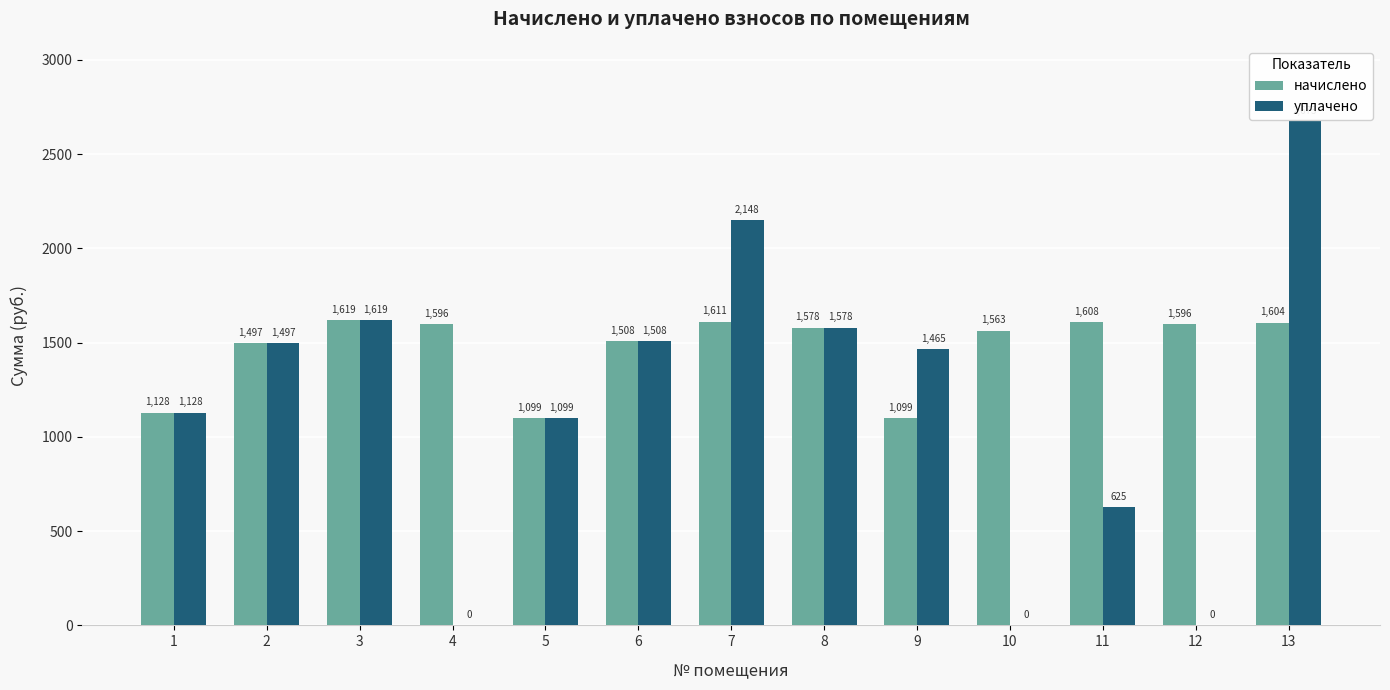

How many groups of bars are there?

13